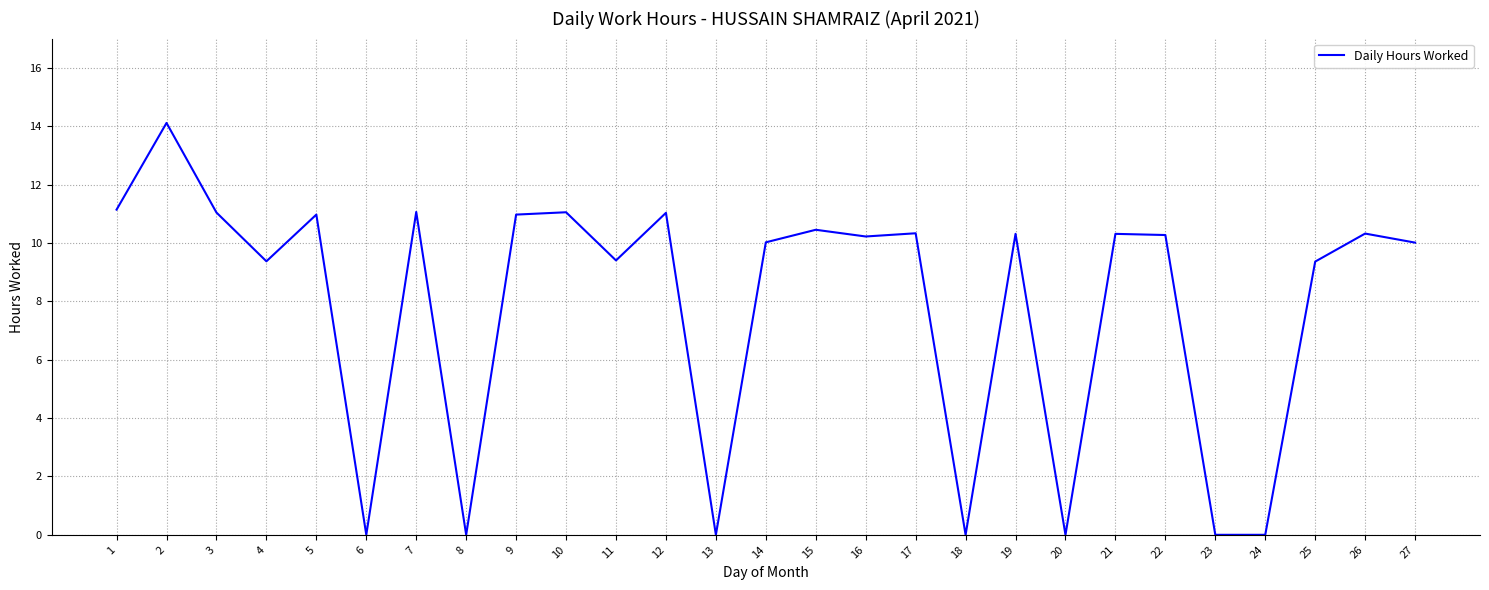

What is the change in value from 19 to 20?

-10.3